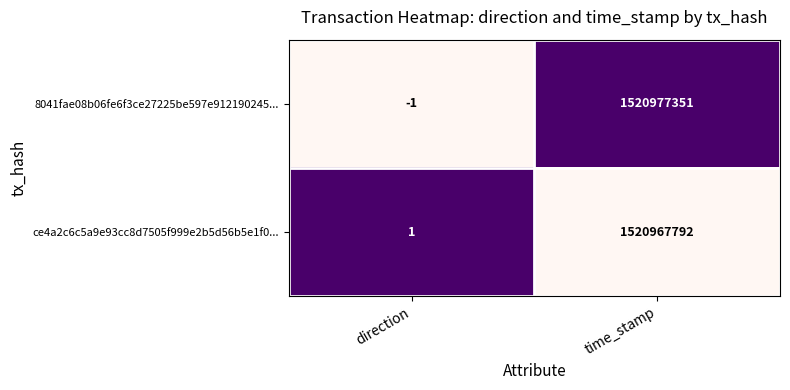

Reading left to right, list all the values displayed in this chart.

8041fae08b06fe6f3ce27225be597e912190245...: -1	1520977351
ce4a2c6c5a9e93cc8d7505f999e2b5d56b5e1f0...: 1	1520967792